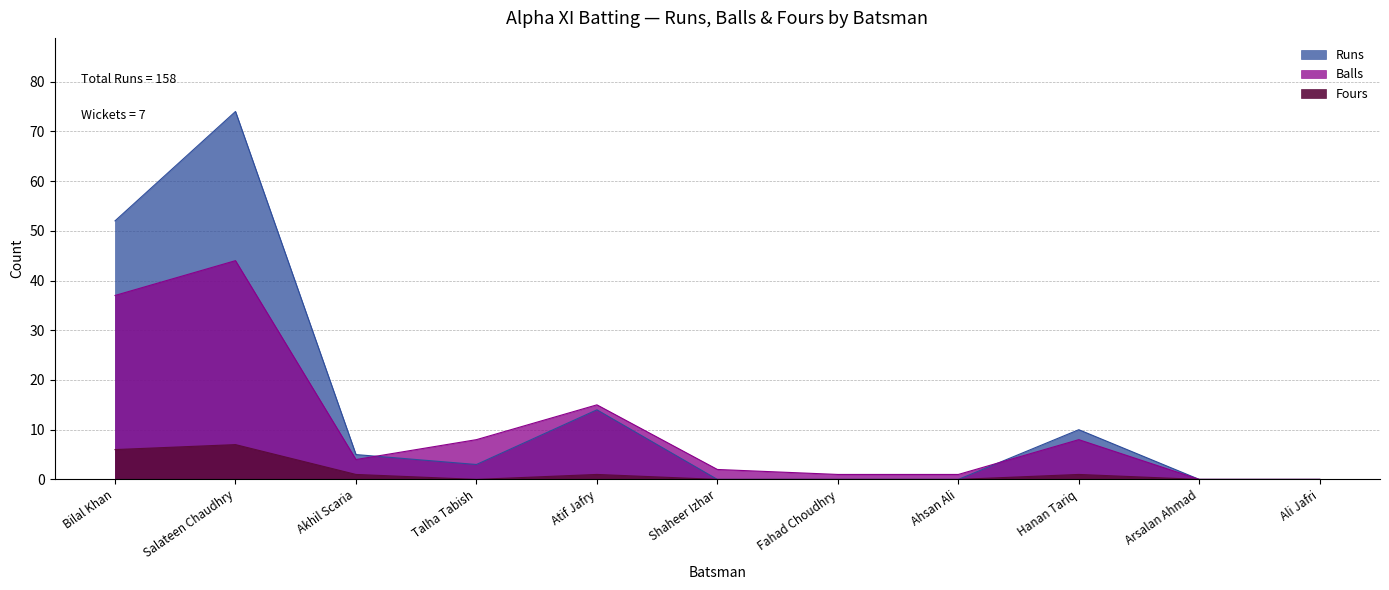

What are all the series names shown in the legend?

Runs, Balls, Fours